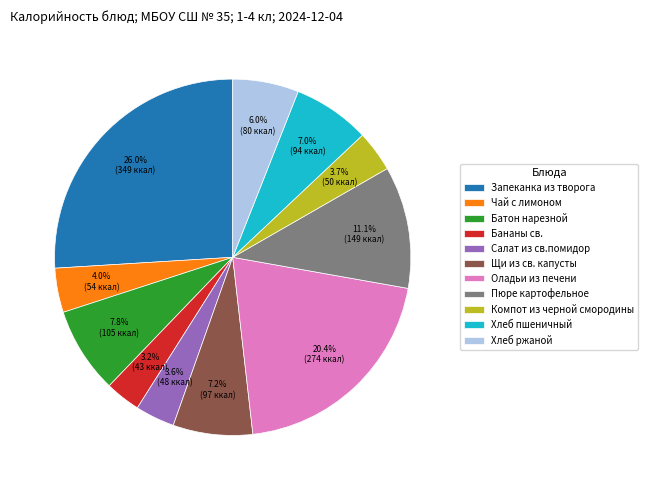

How many segments does this pie chart have?

11